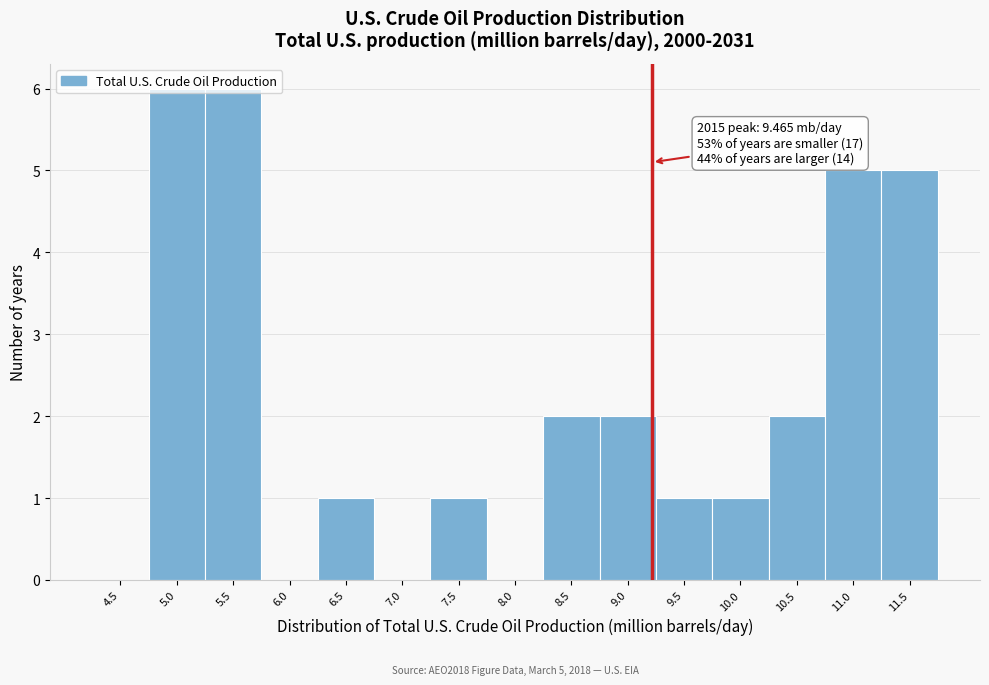

What is the greatest value displayed?

6